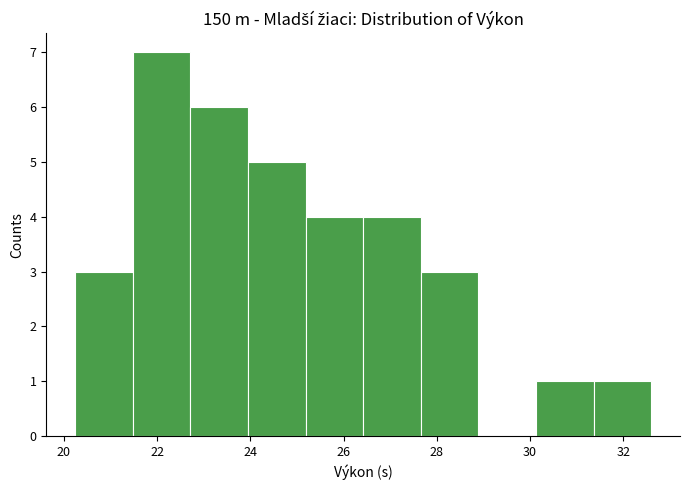

Reading left to right, transcribe this chart: for each bar, give the range it covers on the x-axis and its height. Neither the bar edges nor the heights are printed on the chart, so give them approximately, as read against the axes.

20.2 to 21.4: 3
21.4 to 22.8: 7
22.8 to 24.0: 6
24.0 to 25.2: 5
25.2 to 26.4: 4
26.4 to 27.6: 4
27.6 to 28.8: 3
28.8 to 30.2: 0
30.2 to 31.4: 1
31.4 to 32.6: 1